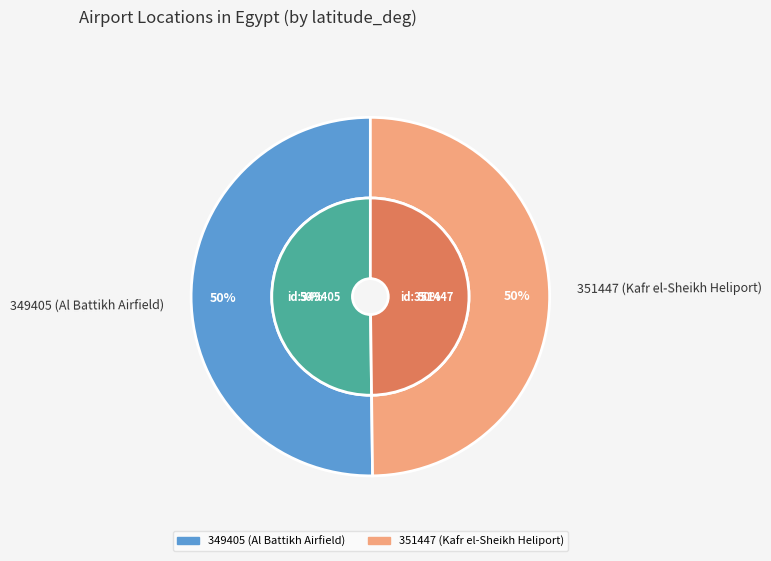

Count the number of slices in the pie.

2